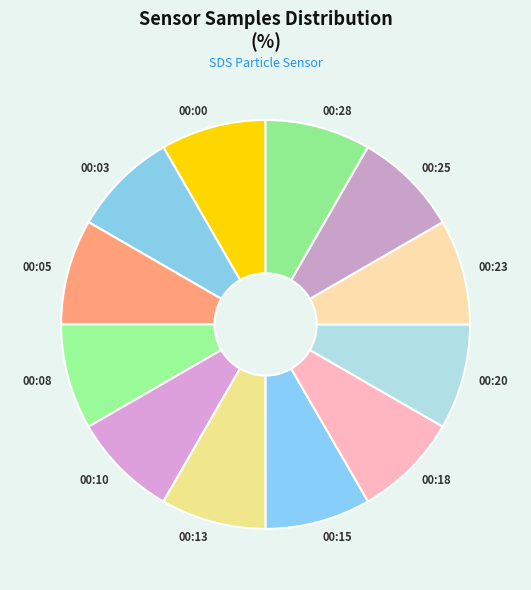

Is there any slice that represents more than half of the pie?

No